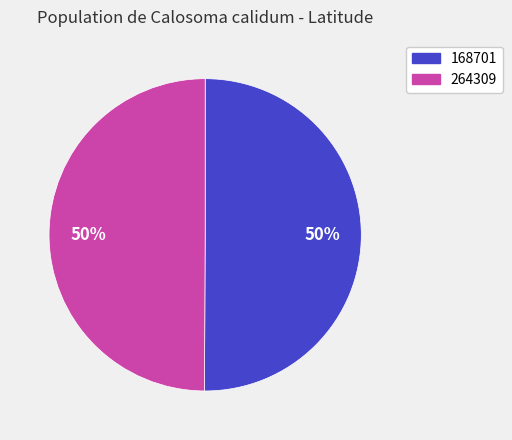

The 168701 slice represents 37% of the pie. True or false?

False